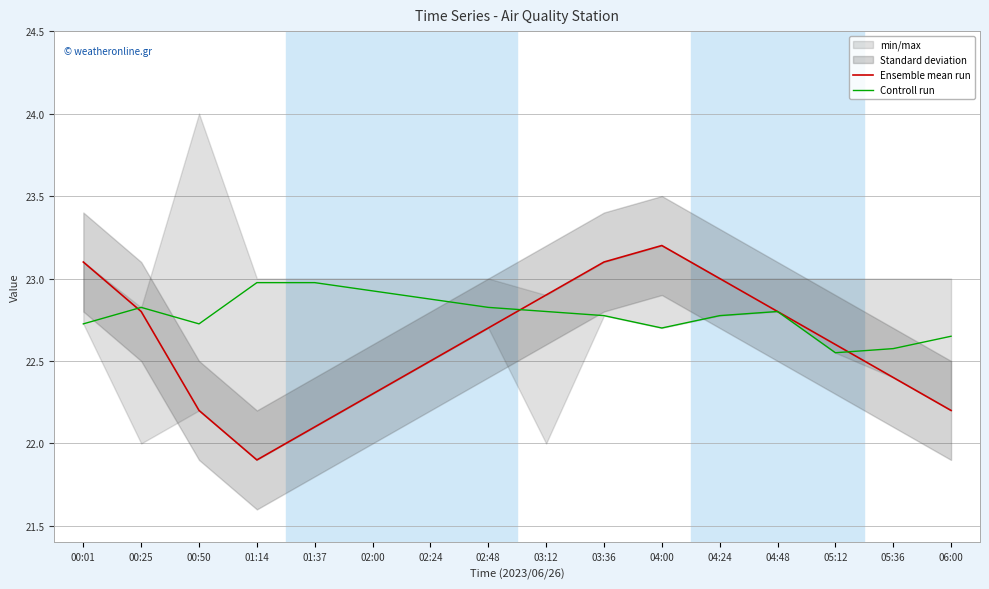

At which label does Ensemble mean run reach its minimum?

01:14